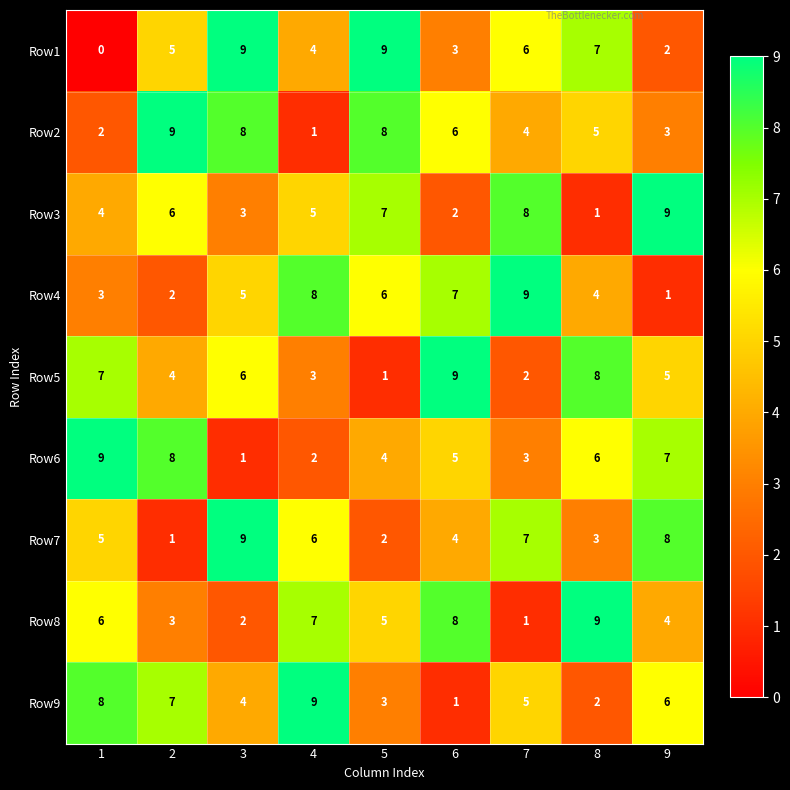

Which category has the highest value in the Row4 series?

7